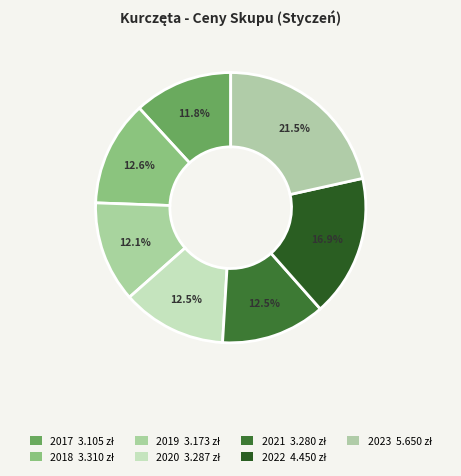

How many slices are in this pie chart?

7